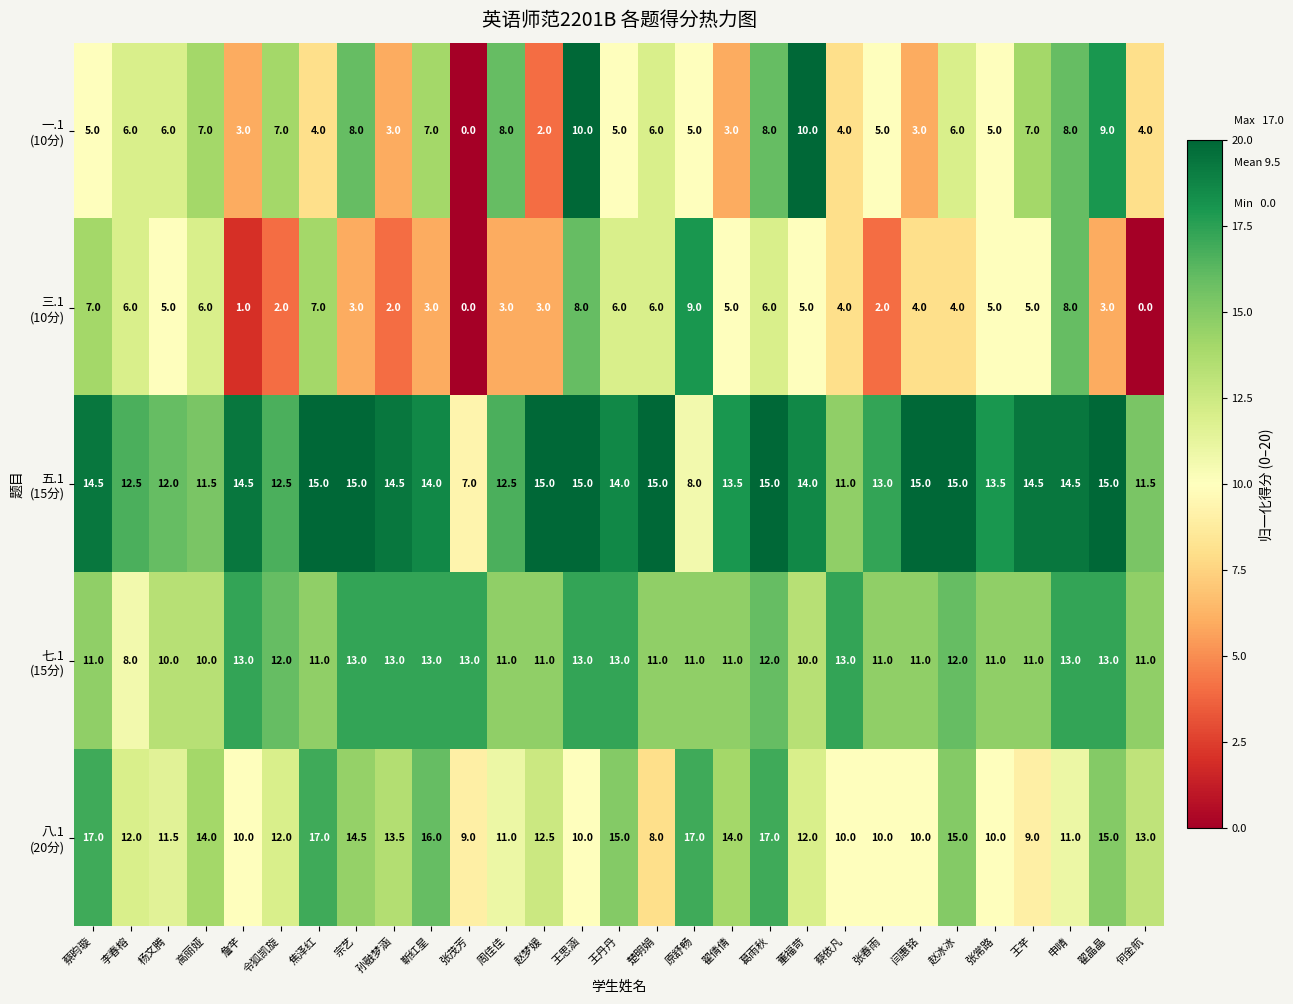

Count the number of data series in this chart.

5